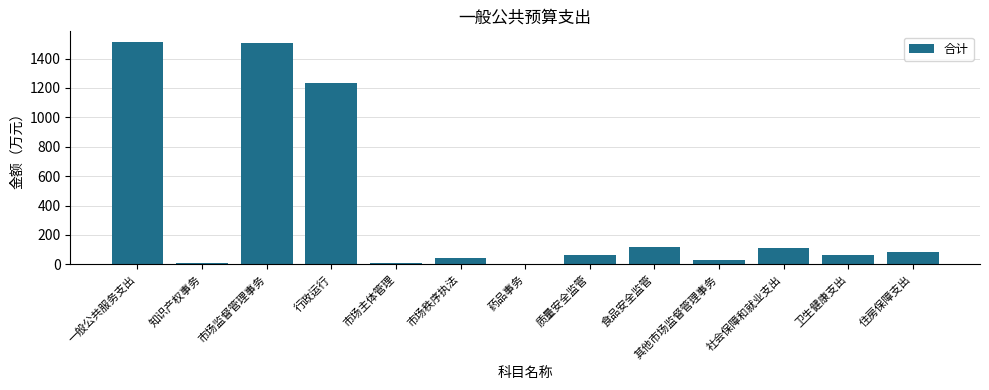

The value at 行政运行 is 740.3. True or false?

False